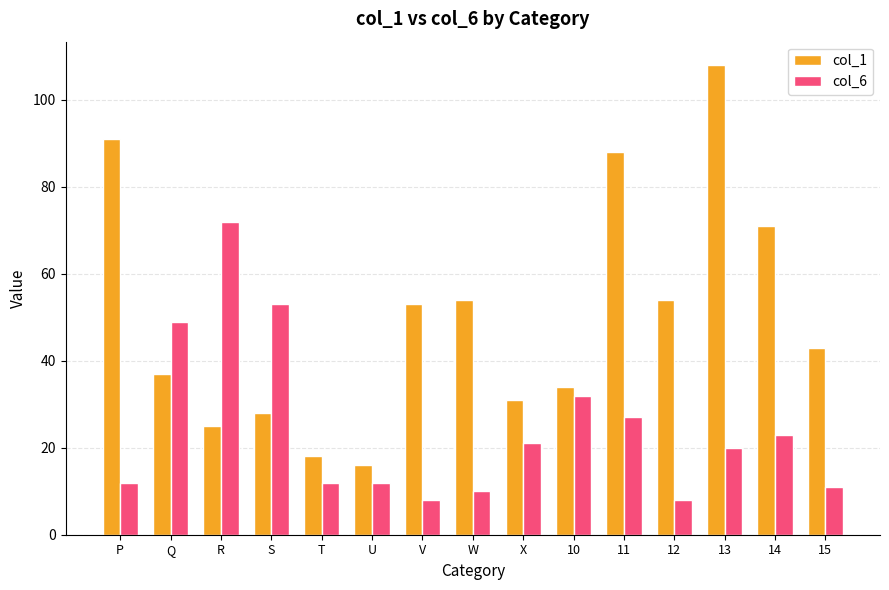

Reading right to left, extract all data points from this chart.

col_1: 43	71	108	54	88	34	31	54	53	16	18	28	25	37	91
col_6: 11	23	20	8	27	32	21	10	8	12	12	53	72	49	12